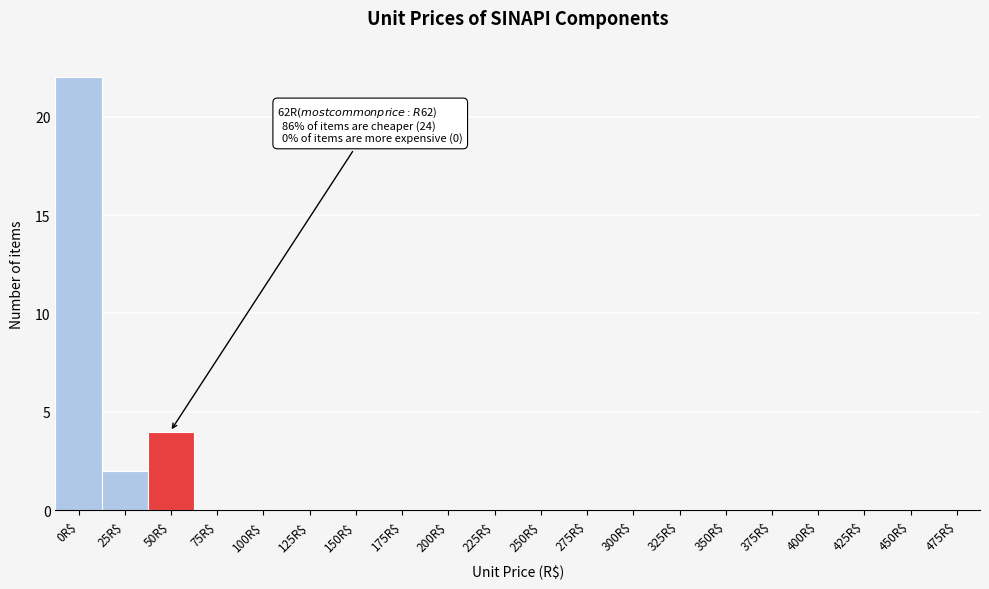

The chart shows a value of -11 at 150R$. True or false?

False